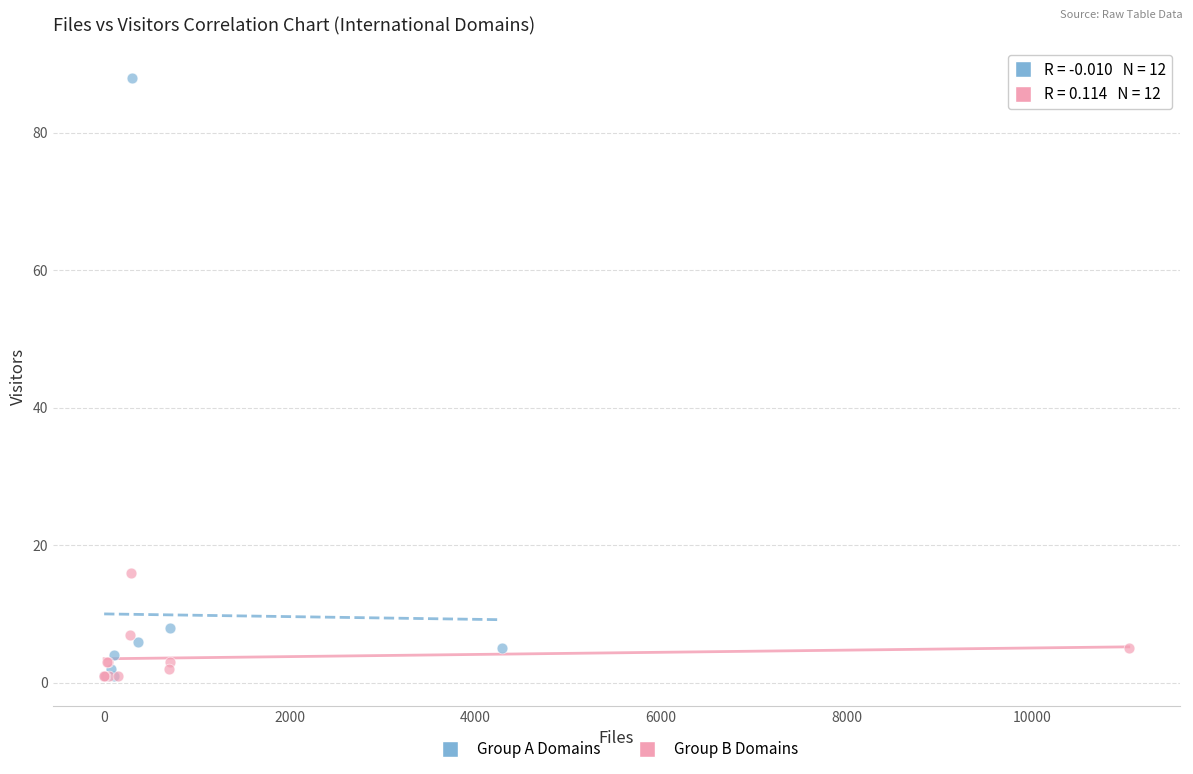

Which series reaches the maximum Y coordinate?

Group A Domains